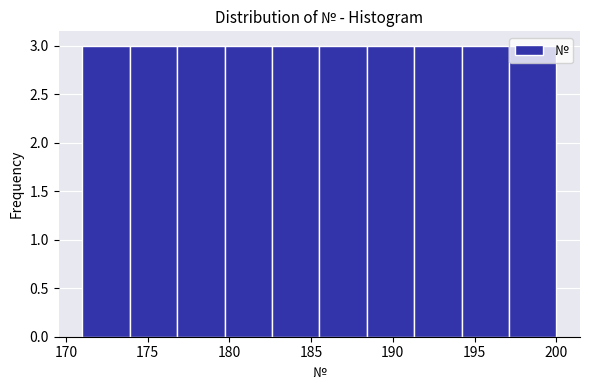

Reading left to right, transcribe this chart: for each bar, give the range it covers on the x-axis and its height. Neither the bar edges nor the heights are printed on the chart, so give them approximately, as read against the axes.

171.0 to 173.9: 3
173.9 to 176.8: 3
176.8 to 179.7: 3
179.7 to 182.6: 3
182.6 to 185.5: 3
185.5 to 188.4: 3
188.4 to 191.3: 3
191.3 to 194.2: 3
194.2 to 197.1: 3
197.1 to 200.0: 3